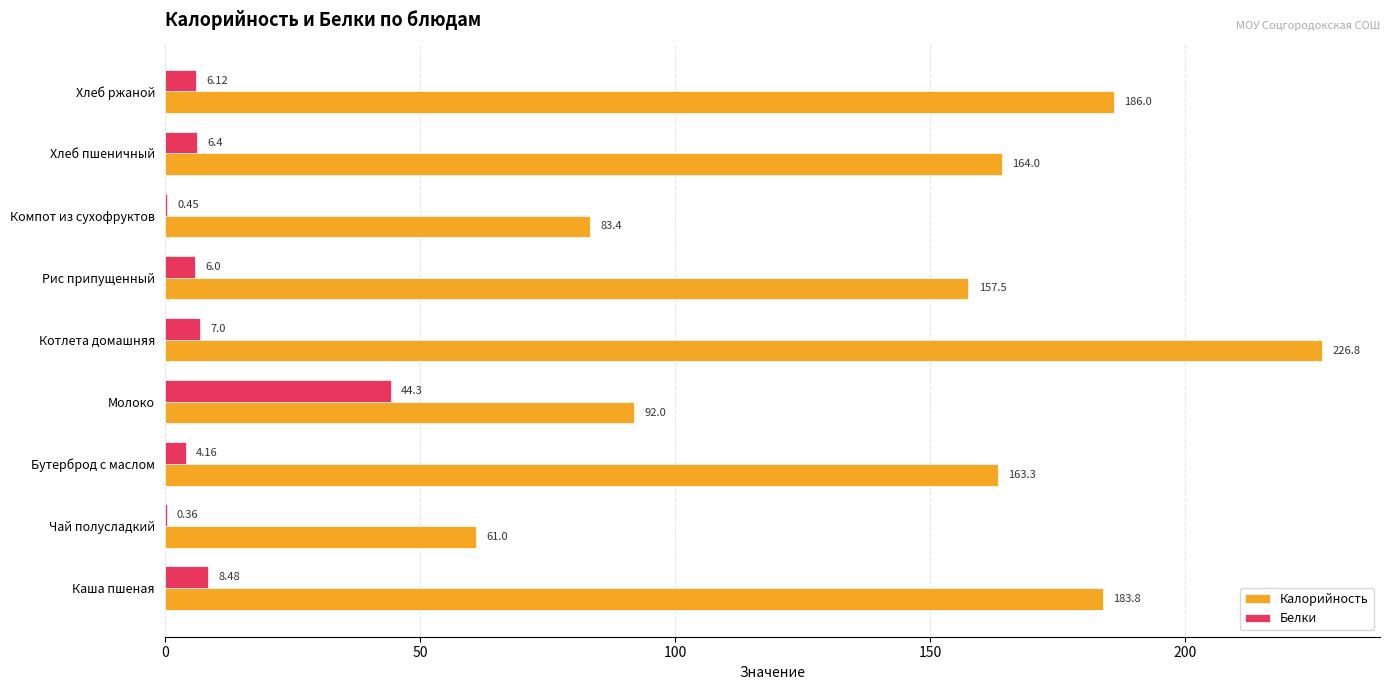

Which series changed the most between Бутерброд с маслом and Котлета домашняя?

Калорийность